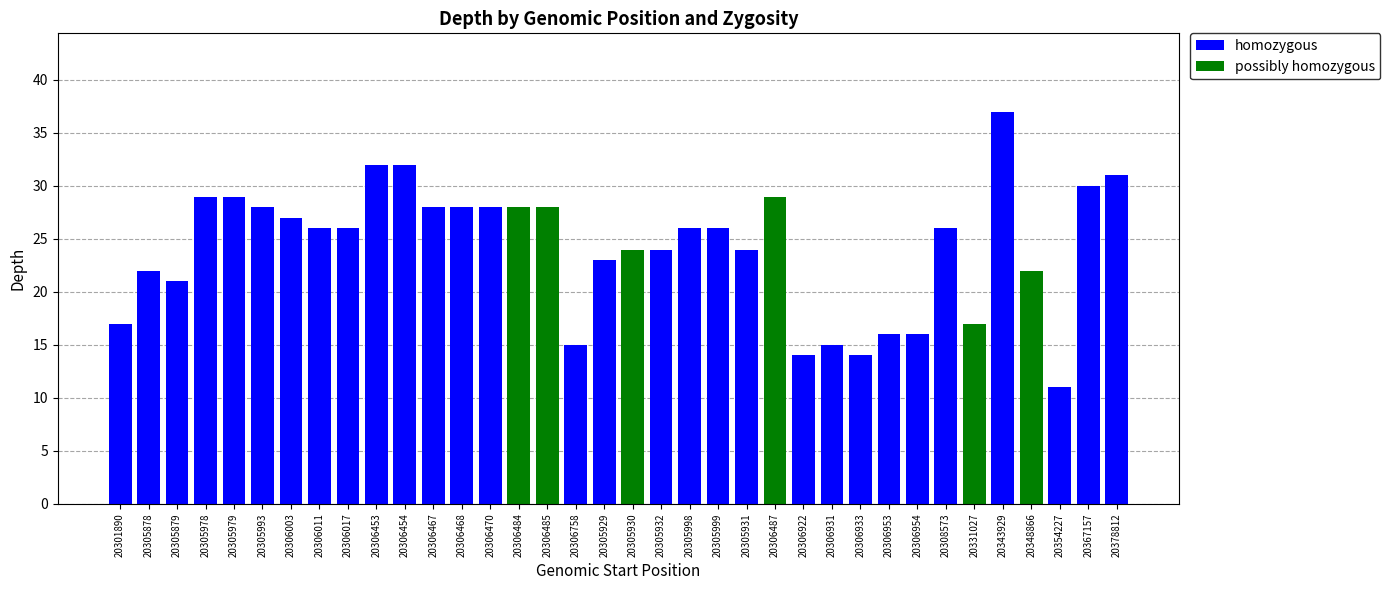

What value does the homozygous series have at 20306954?

16